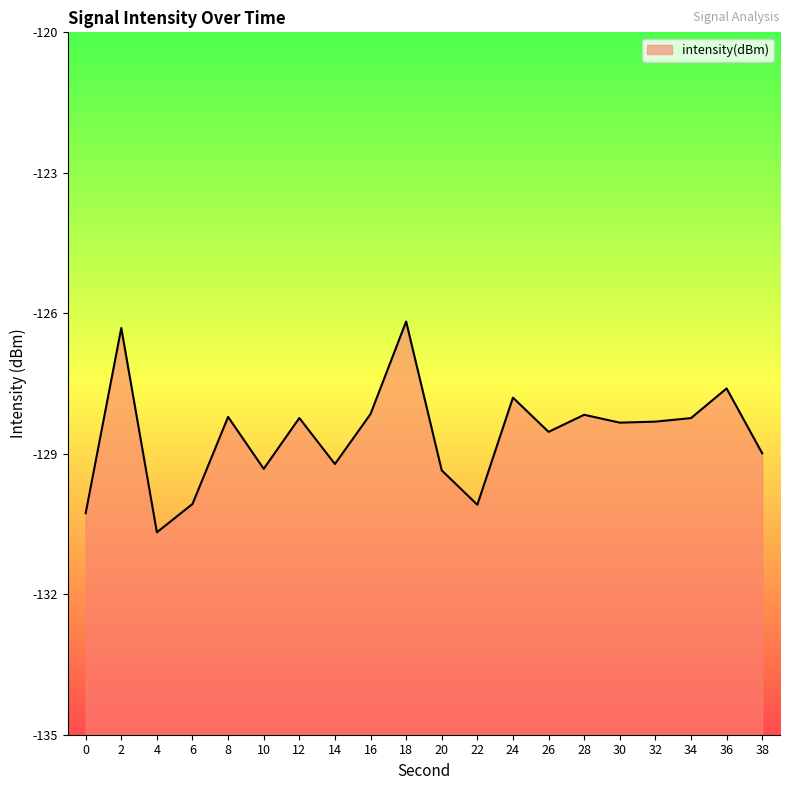

Reading right to left, what are all the values shown in this chart?

38=-129.0	36=-127.6	34=-128.2	32=-128.3	30=-128.3	28=-128.2	26=-128.5	24=-127.8	22=-130.1	20=-129.4	18=-126.2	16=-128.2	14=-129.2	12=-128.2	10=-129.3	8=-128.2	6=-130.1	4=-130.7	2=-126.3	0=-130.3